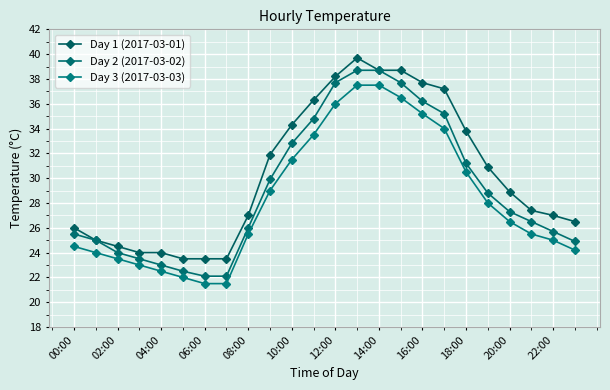

How many lines are shown in the chart?

3